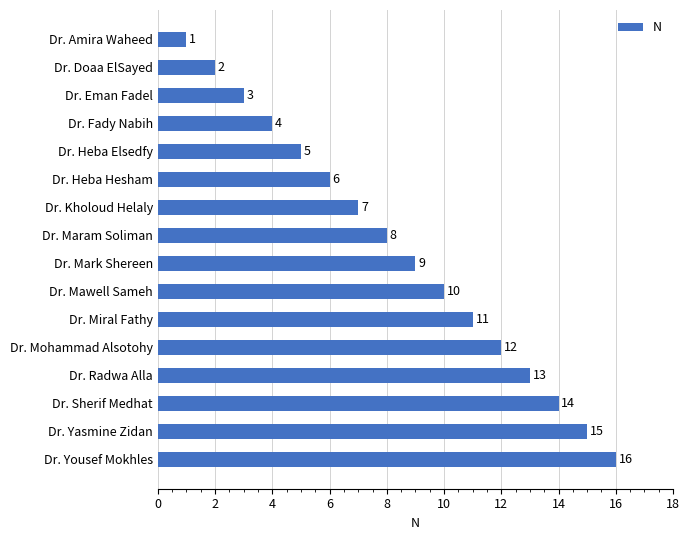

Reading bottom to top, extract all data points from this chart.

16	15	14	13	12	11	10	9	8	7	6	5	4	3	2	1